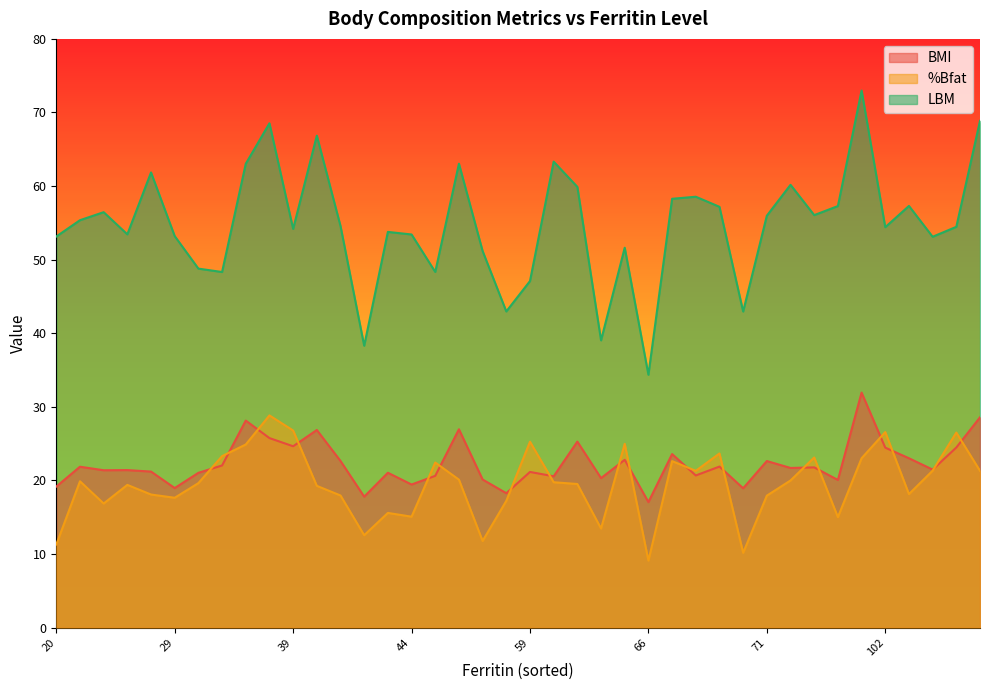

True or false: %Bfat and LBM intersect in this chart.

False